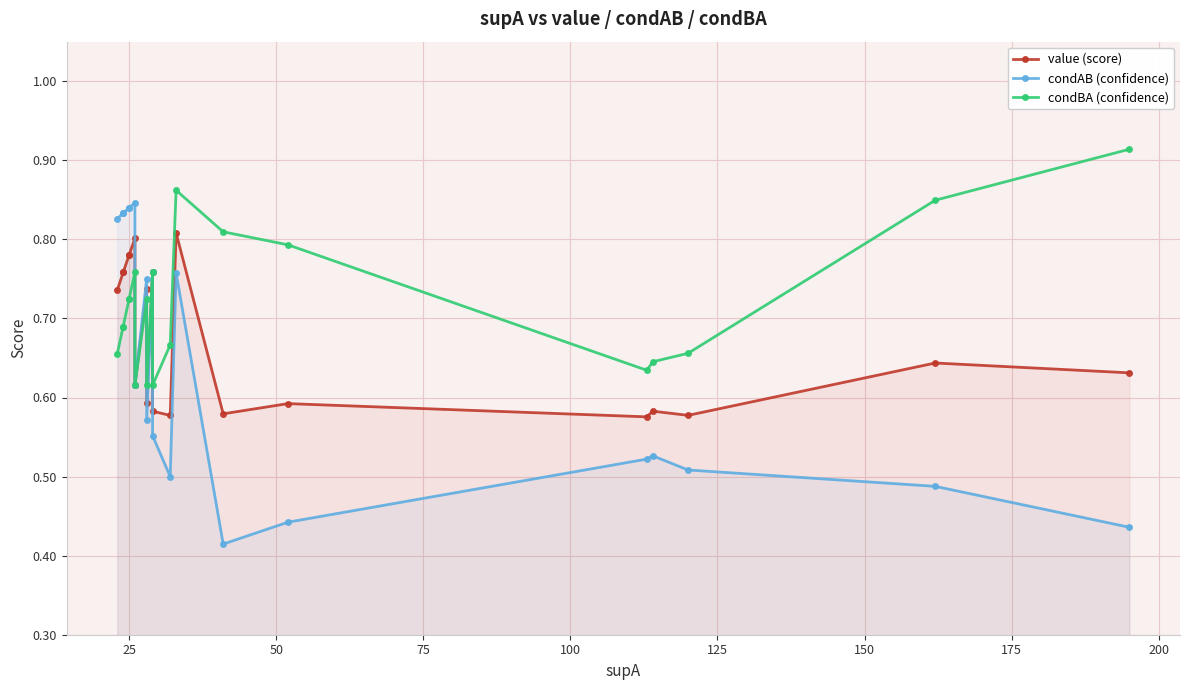

Which series has the largest total across all categories?

condBA (confidence)